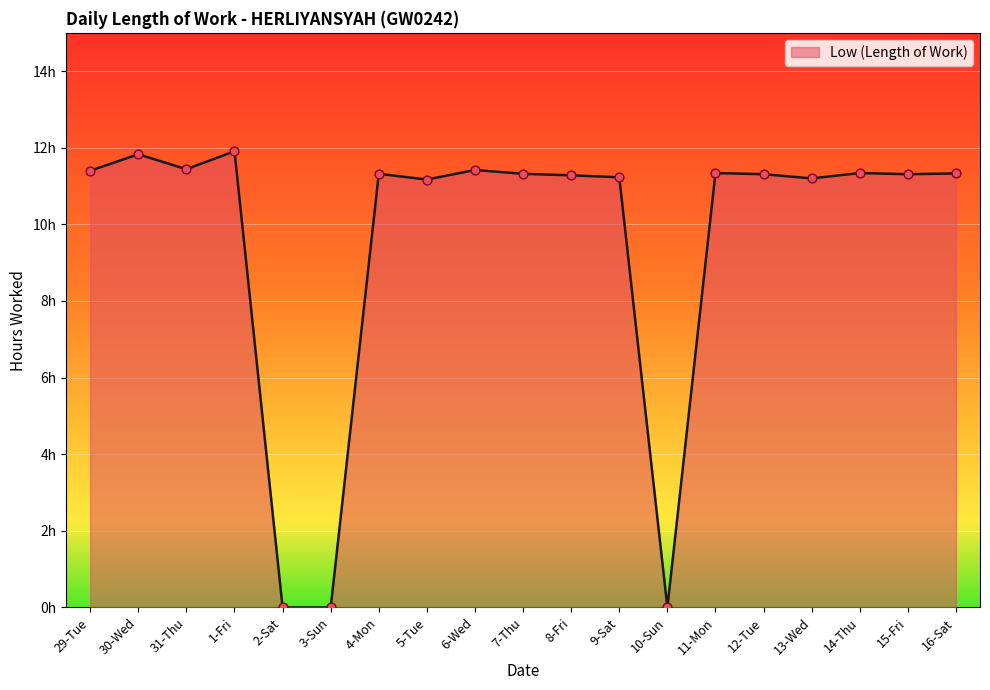

What is the change in value from 7-Thu to 10-Sun?

-11.3